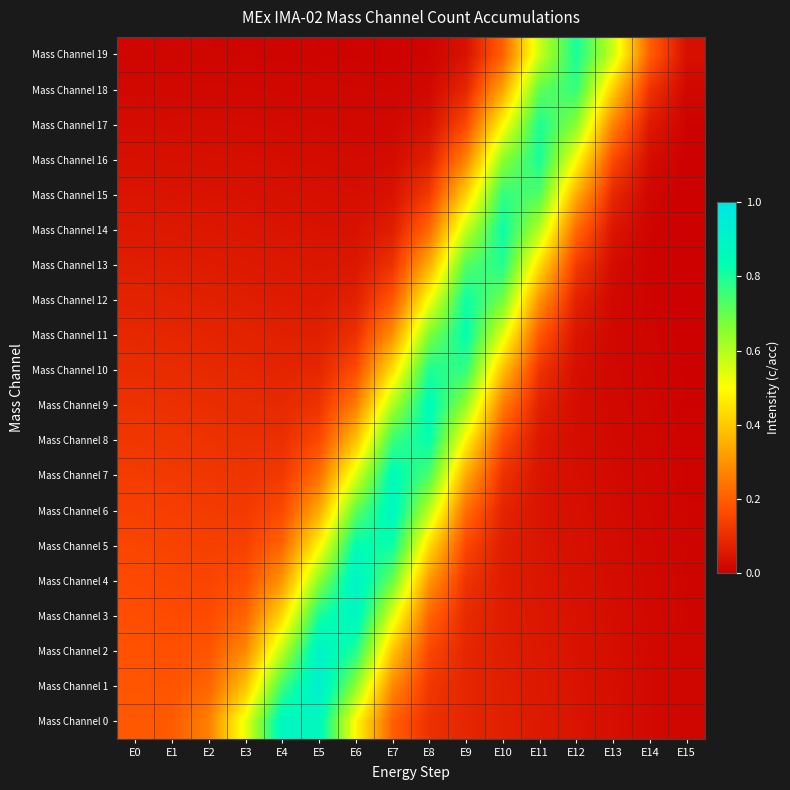

What is the difference between the highest and lowest values at E13?

0.6